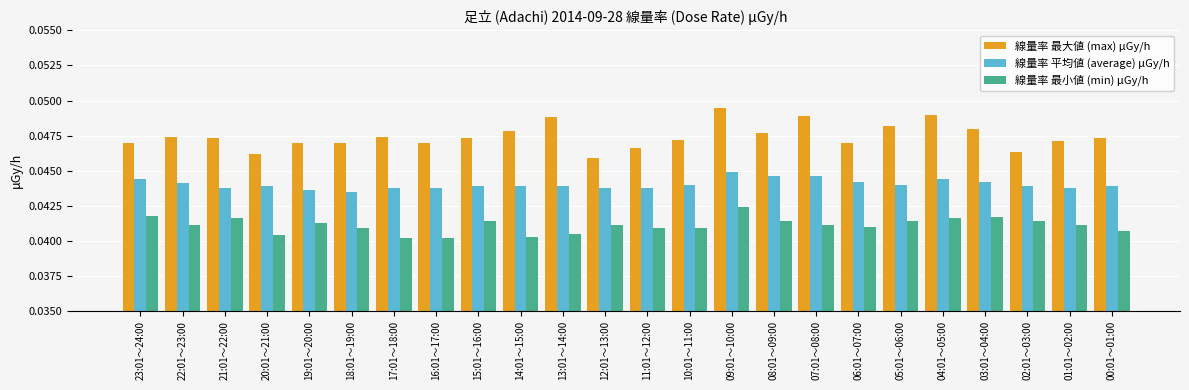

How many bars are there in total?

72